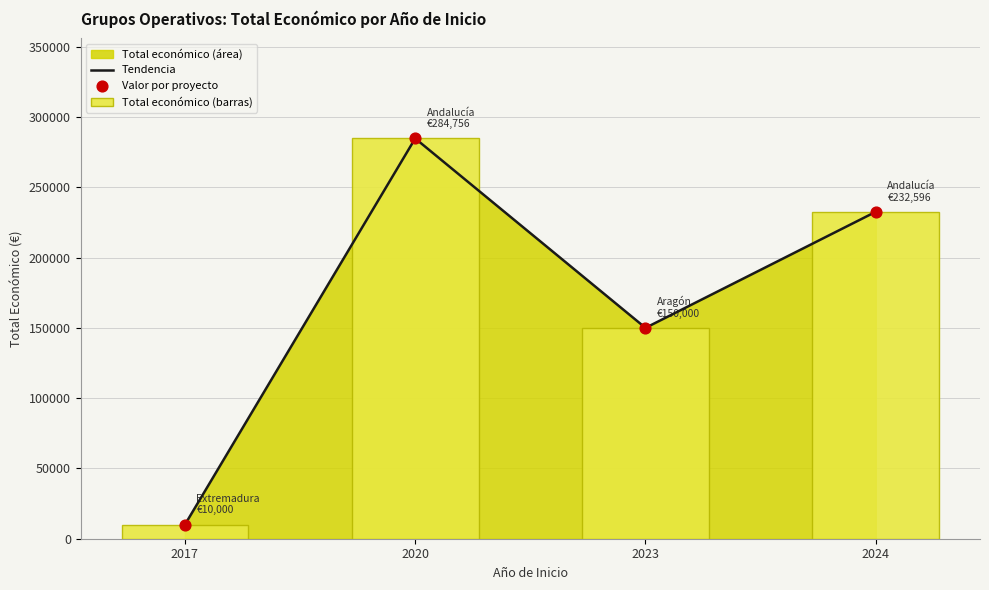

What is the change in value from 2024 to 2020?

+52160